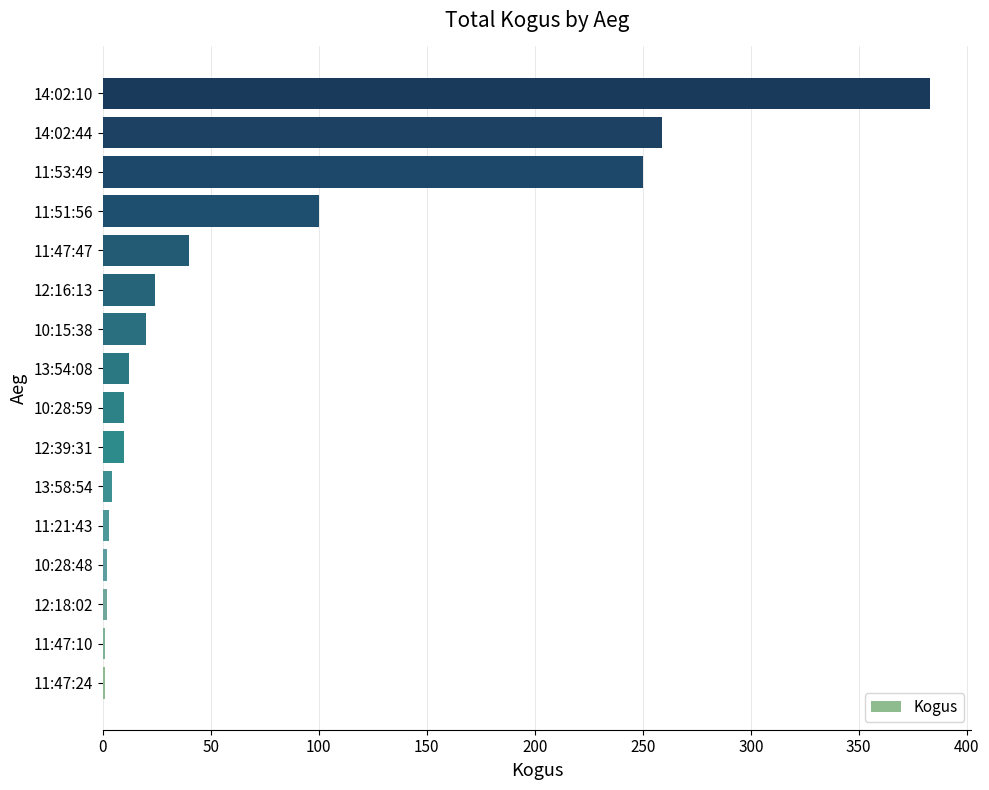

Count the number of data series in this chart.

1